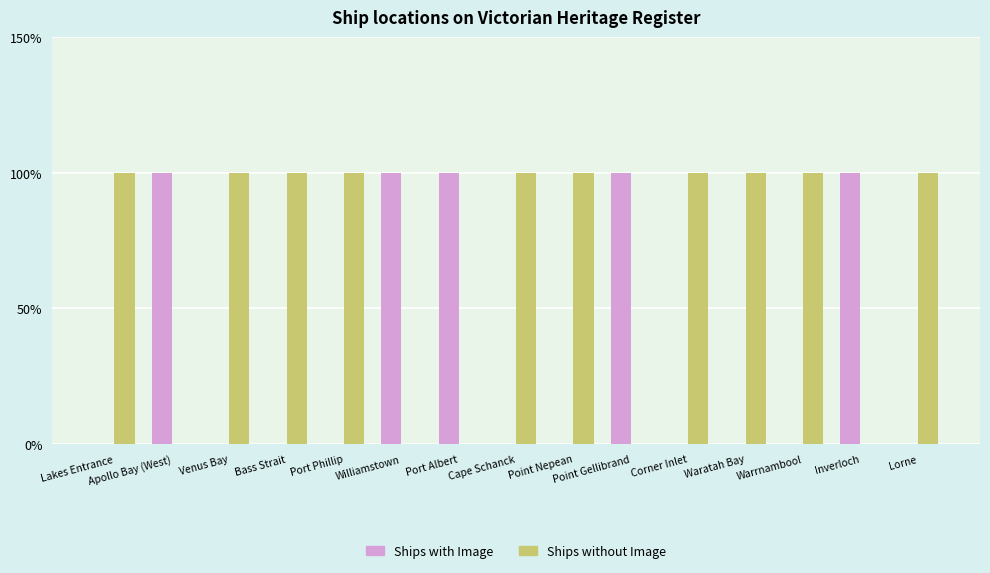

Rank the series by their average value, from highest to lowest.

Ships without Image, Ships with Image